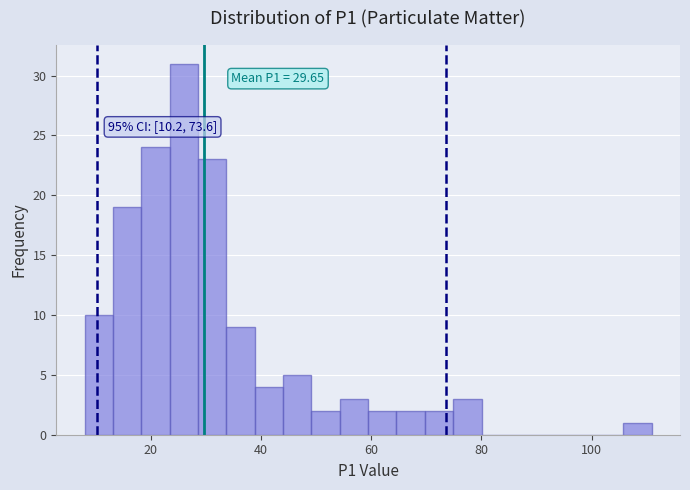

Around what value on the x-axis is the tallest bar? Give the approximate position of its centre, as read against the axis.

26